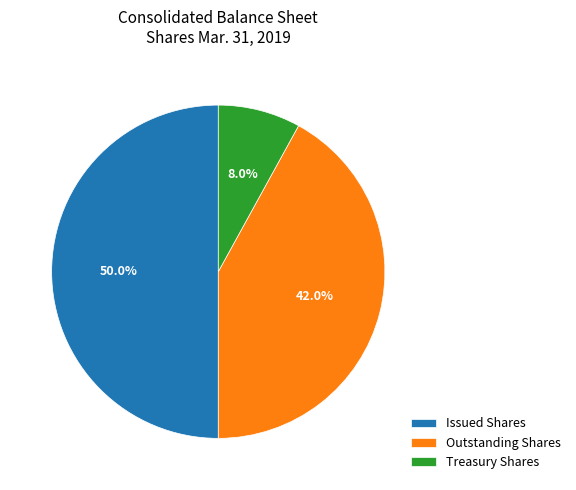

What is the smallest slice in the pie chart?

Treasury Shares